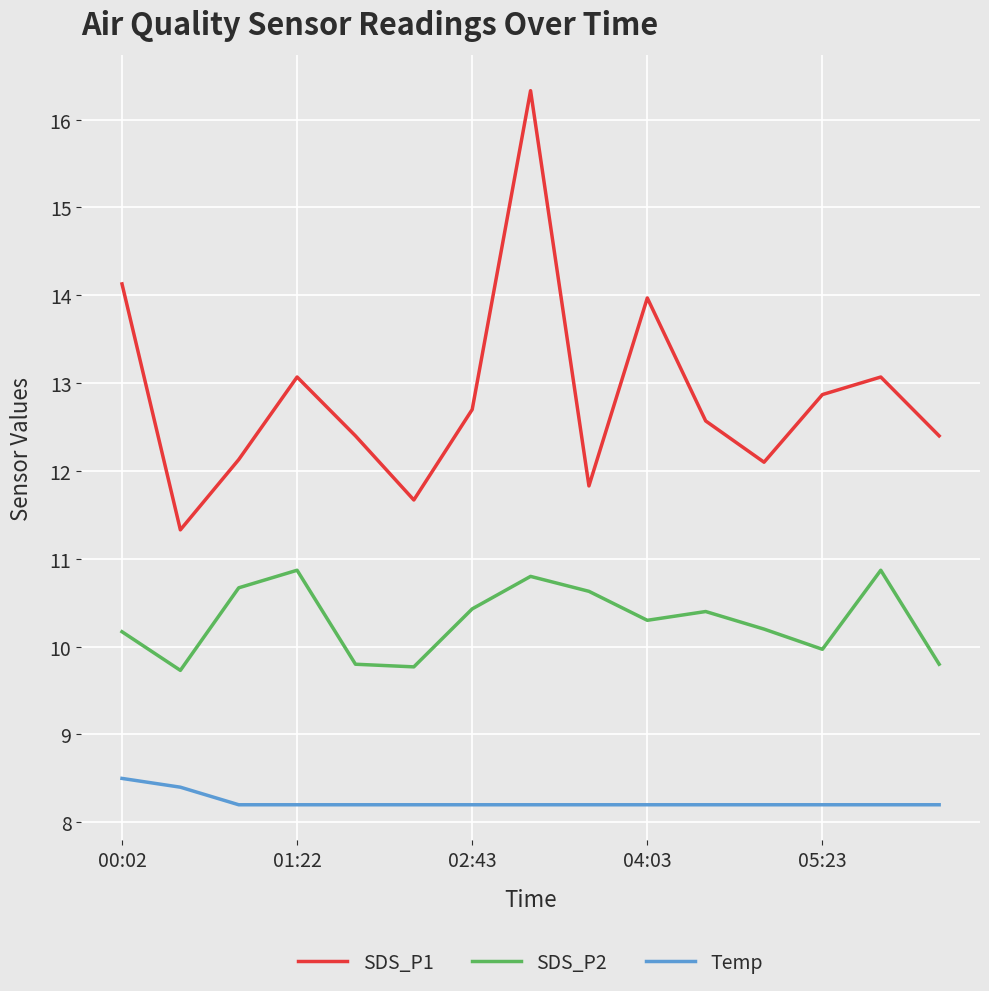

How many lines are shown in the chart?

3